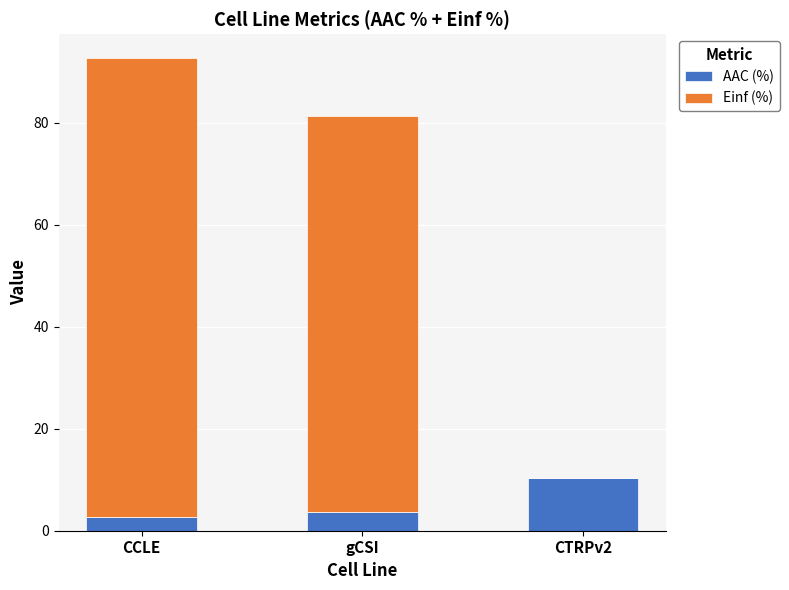

What is the sum of the AAC (%) values at gCSI and CTRPv2?

14.0